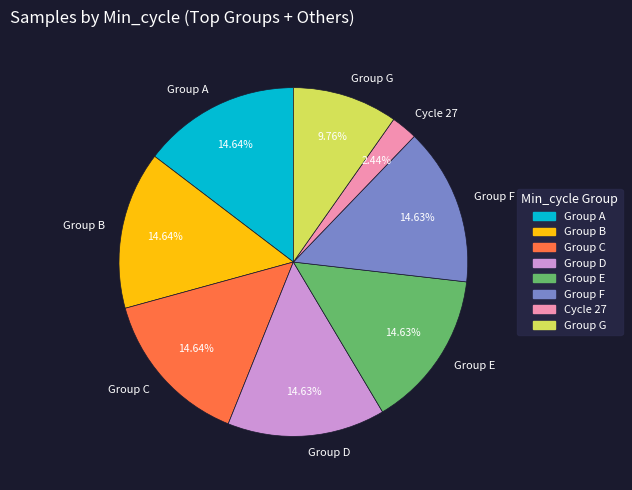

Combined, do Group F and Group A account for over 50%?

No